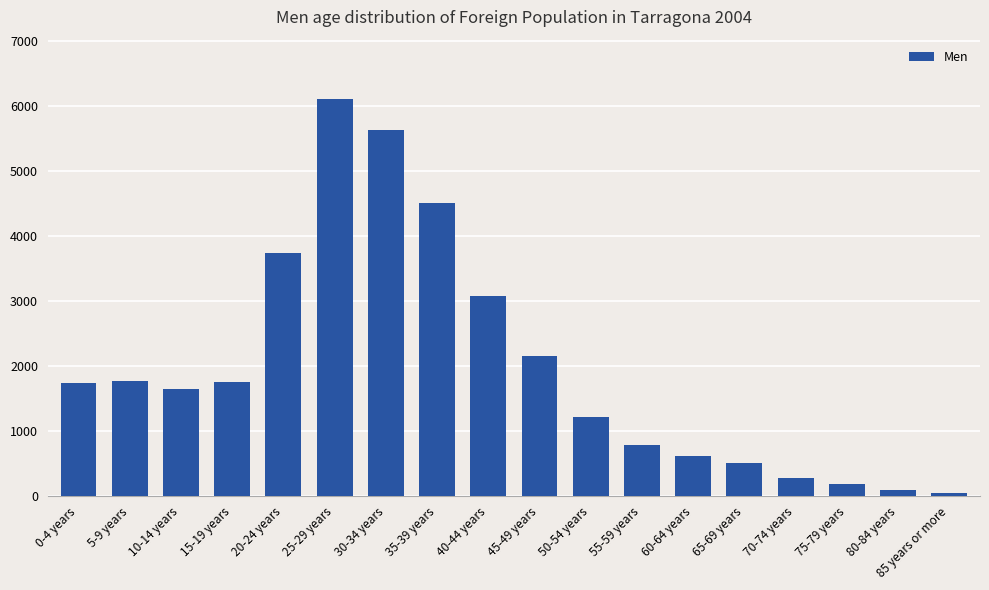

Are the bars horizontal?

No